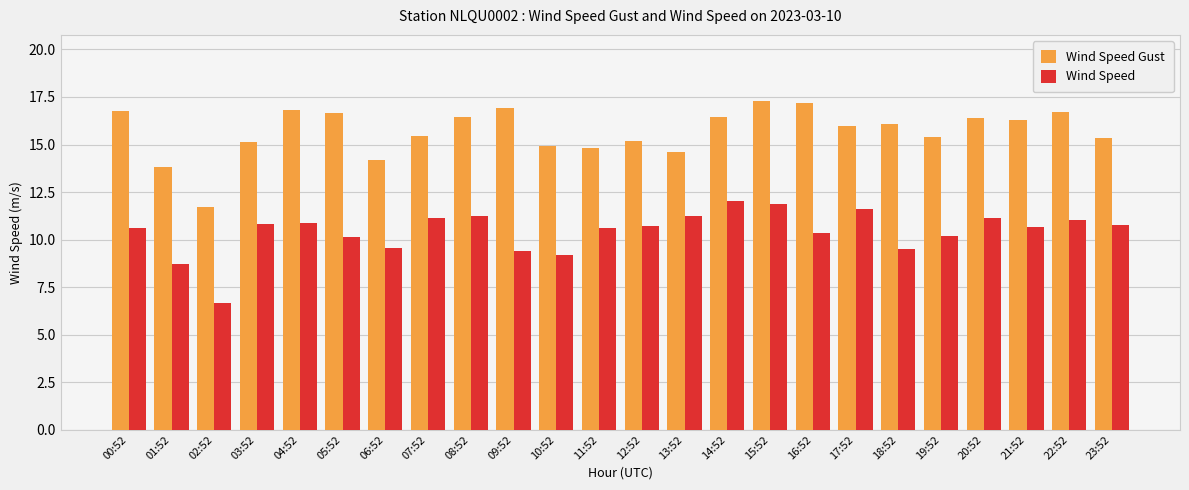

Which series has the widest spread of values?

Wind Speed Gust